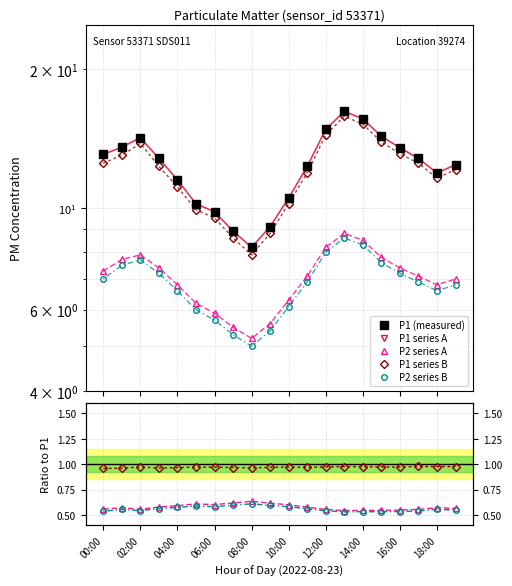

True or false: P2 has more than 0 points higher than both neighbors.

True